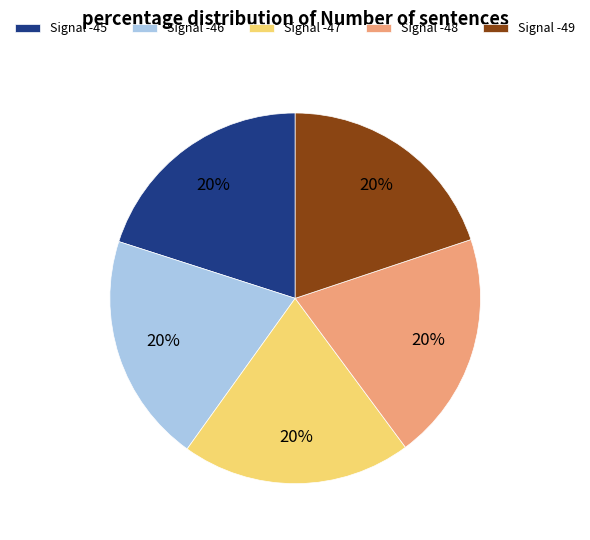

Is Signal -49 the majority of the pie?

No